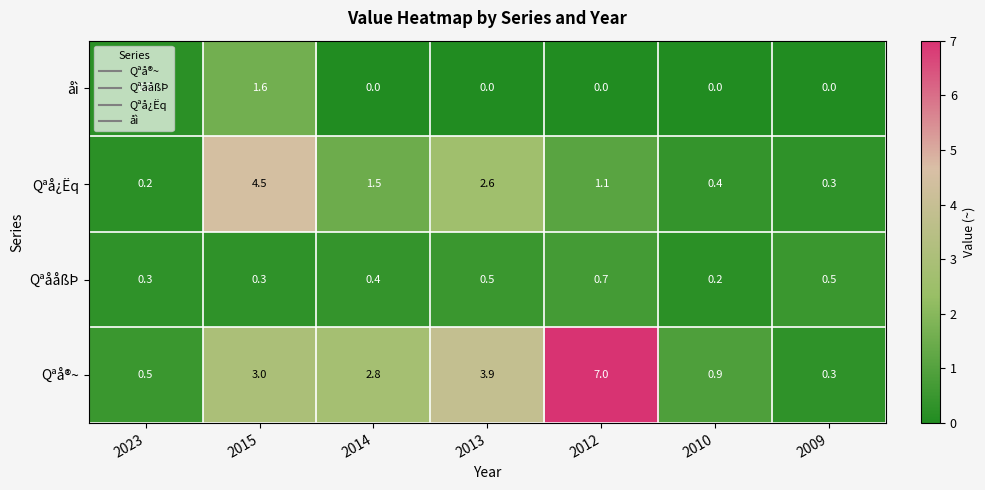

What is the difference between the åì values at 2015 and 2023?

1.4